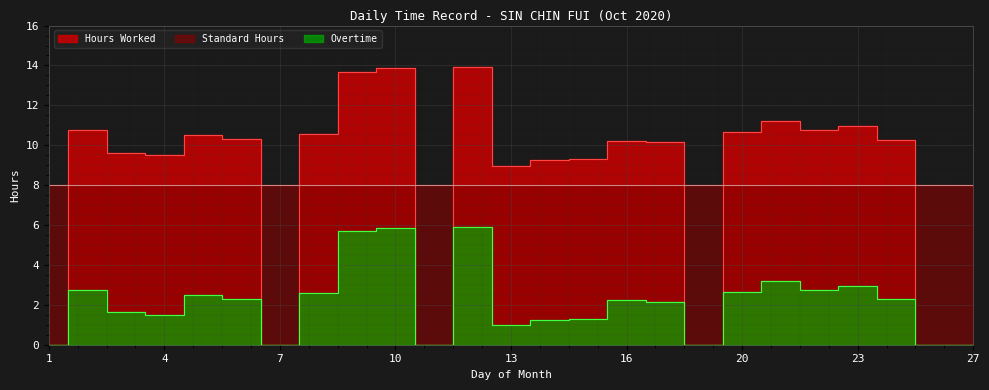

Which category has the lowest value across all series?

1